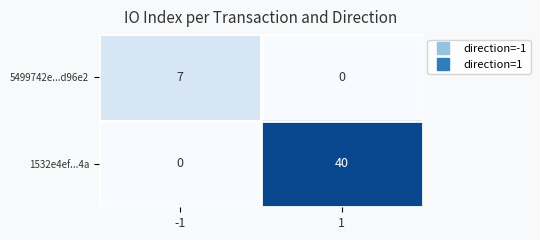

Reading left to right, transcribe all the data shown in this chart.

5499742e...d96e2: 7	0
1532e4ef...4a: 0	40